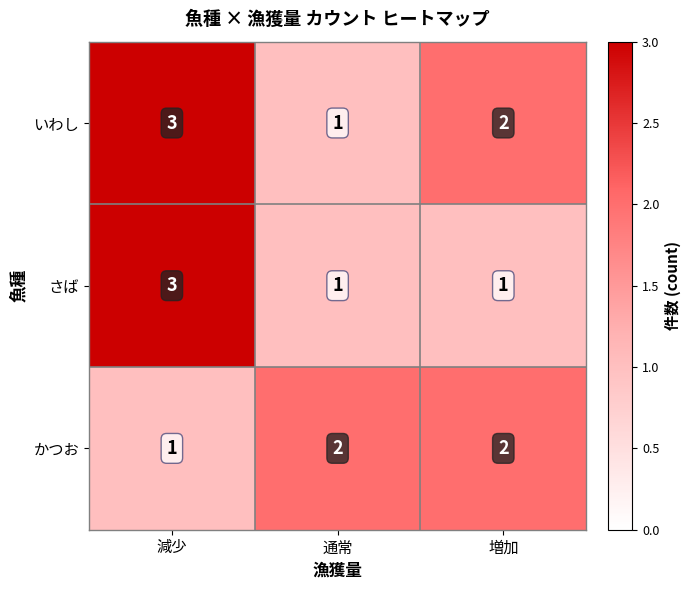

How many distinct data groups are displayed?

3